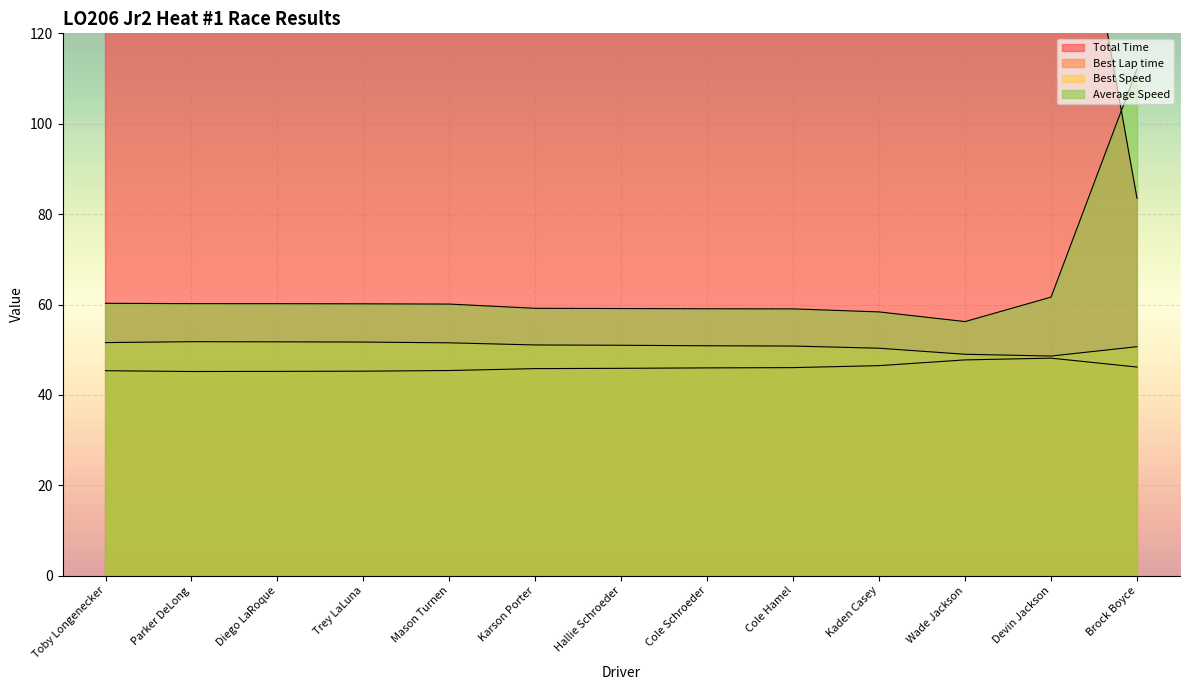

Is it true that Best Lap time equals 11.3 at Diego LaRoque?

False